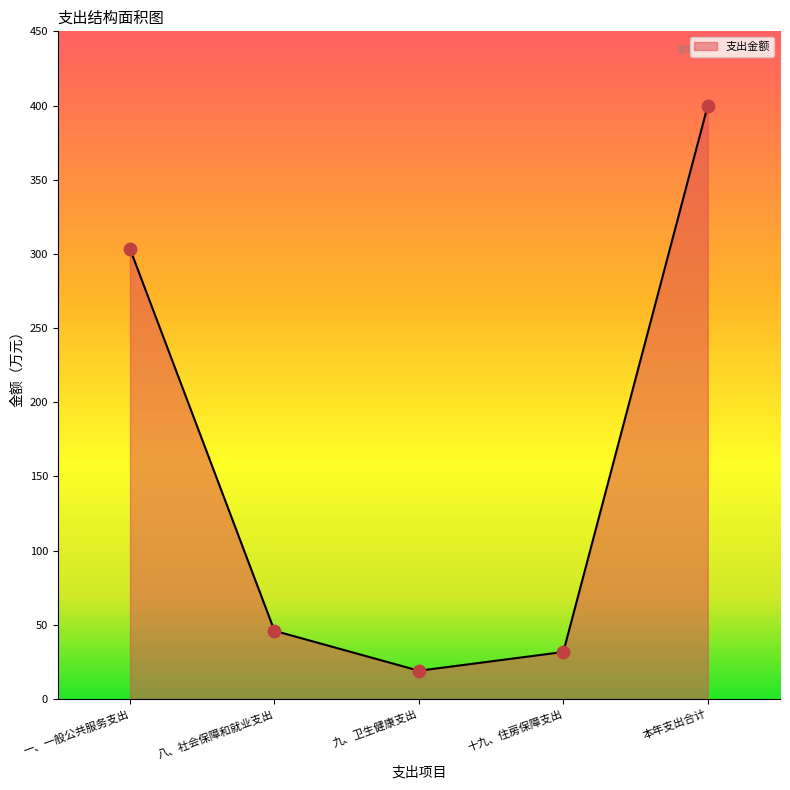

Approximately how many times larger is the value at 九、卫生健康支出 compared to 八、社会保障和就业支出?

0.4